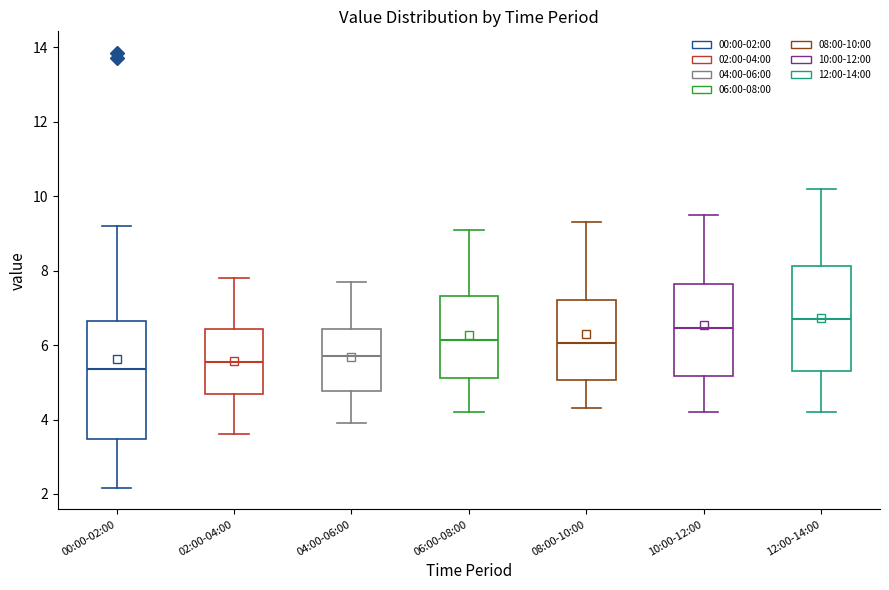

Reading left to right, transcribe this box plot: for each box, give where its median line is, the range the box spans, and where its two whiskers end, as read against the y-axis. The values are not printed on the chart, so give them approximately, as read against the axis.

00:00-02:00: median 5.4, box 3.4 to 6.6, whiskers 2.2 to 9.2
02:00-04:00: median 5.6, box 4.6 to 6.4, whiskers 3.6 to 7.8
04:00-06:00: median 5.8, box 4.8 to 6.4, whiskers 4.0 to 7.8
06:00-08:00: median 6.2, box 5.2 to 7.4, whiskers 4.2 to 9.2
08:00-10:00: median 6.0, box 5.0 to 7.2, whiskers 4.4 to 9.4
10:00-12:00: median 6.4, box 5.2 to 7.6, whiskers 4.2 to 9.6
12:00-14:00: median 6.8, box 5.4 to 8.2, whiskers 4.2 to 10.2